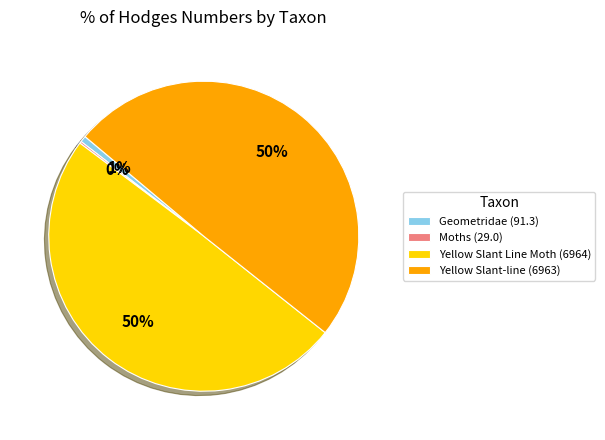

To the nearest percent, what is the combined percentage of Yellow Slant Line Moth (6964) and Geometridae (91.3)?

50%